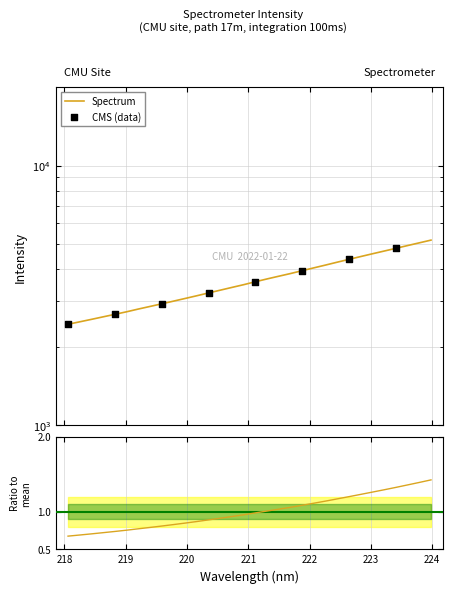

What is the change in value from 219.3979 to 220.1623?

+0.1